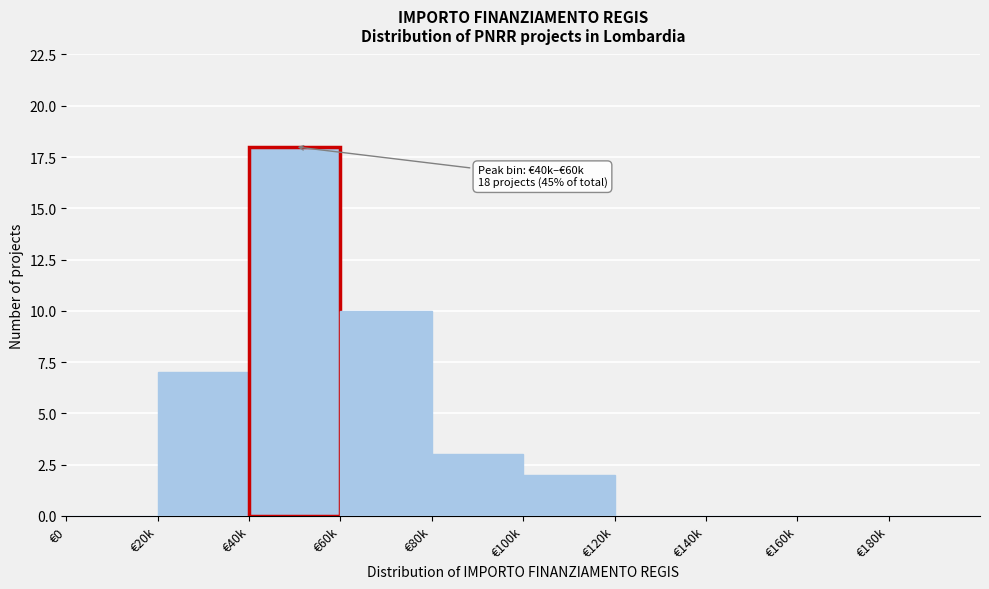

Reading left to right, transcribe all the data shown in this chart.

€0=0	€20k=7	€40k=18	€60k=10	€80k=3	€100k=2	€120k=0	€140k=0	€160k=0	€180k=0